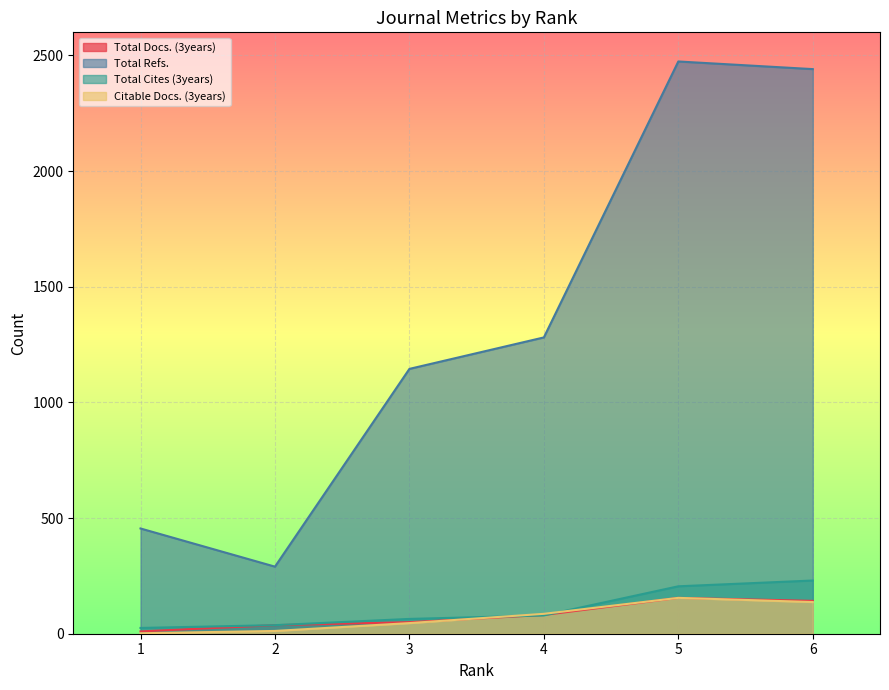

What are all the series names shown in the legend?

Total Docs. (3years), Total Refs., Total Cites (3years), Citable Docs. (3years)